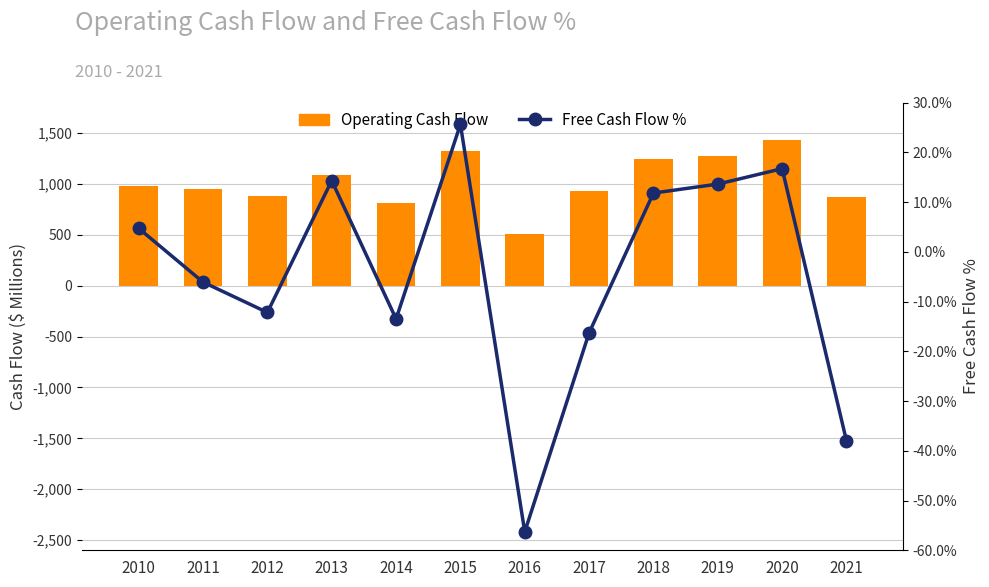

What is the value of the Operating Cash Flow bar at the 7th from the left?

507.0